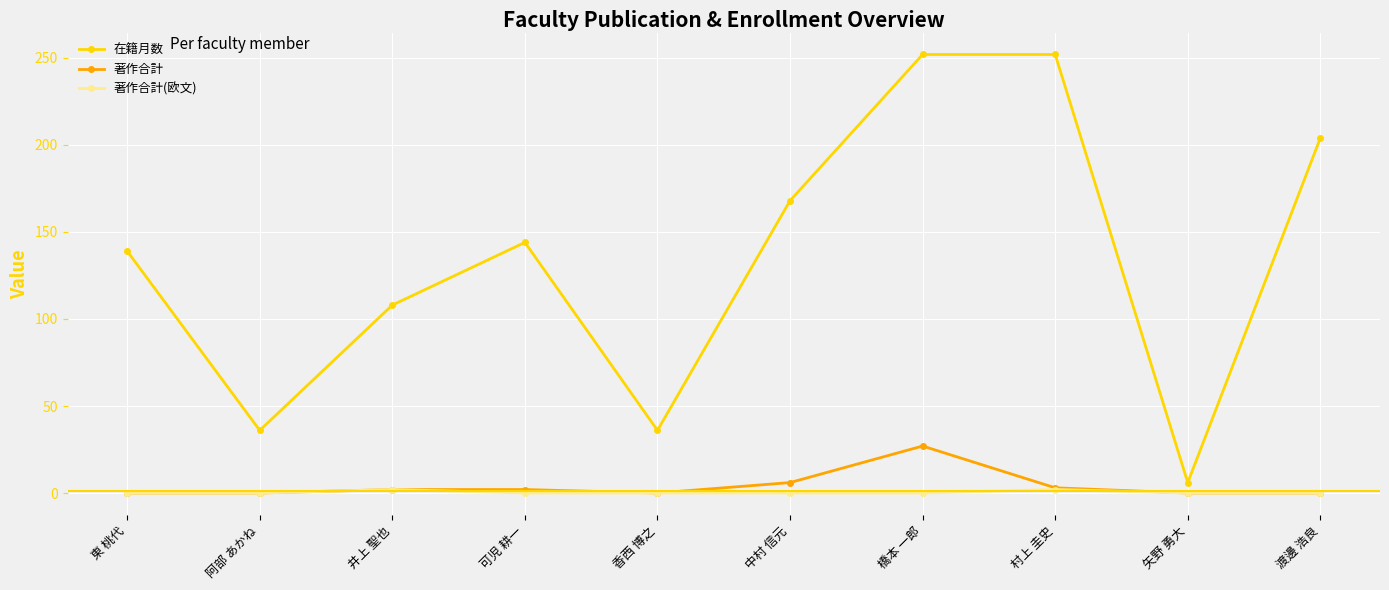

What is the label of the 4th point from the right?

橋本 一郎